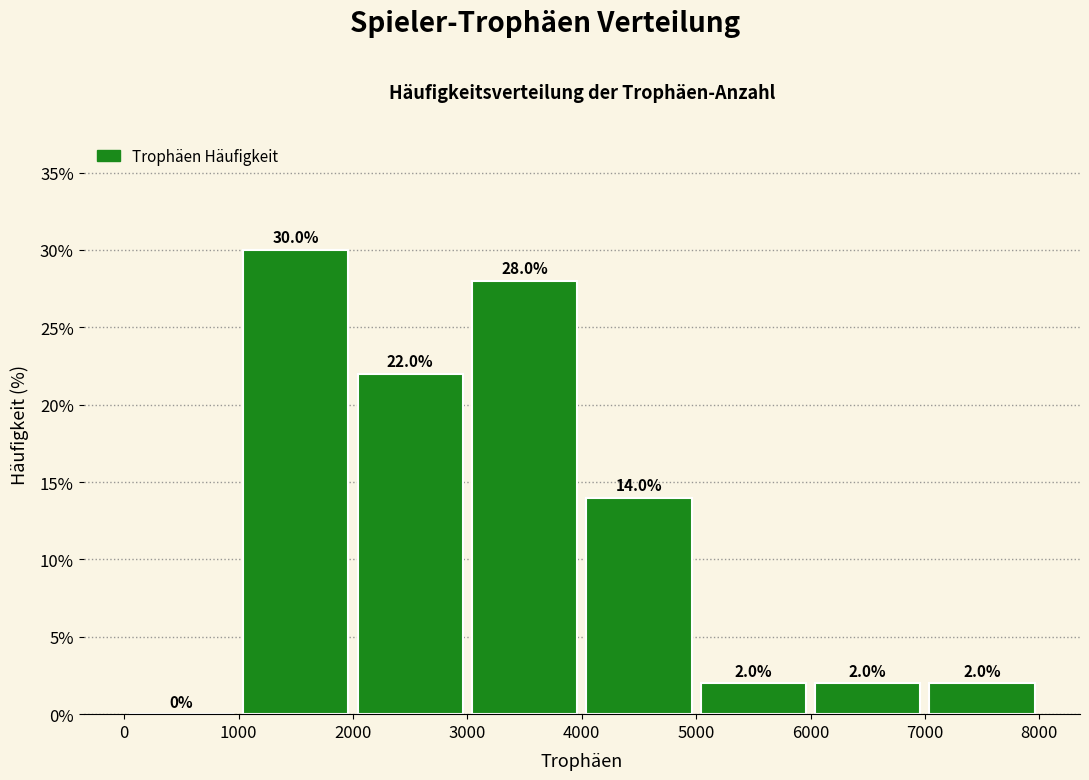

Over which range of the x-axis is the bar tallest?

1000 to 2000